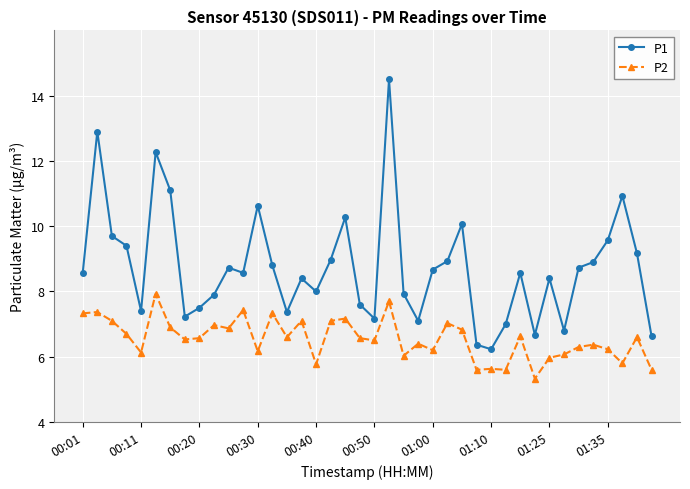

How many categories are shown in the chart?

40